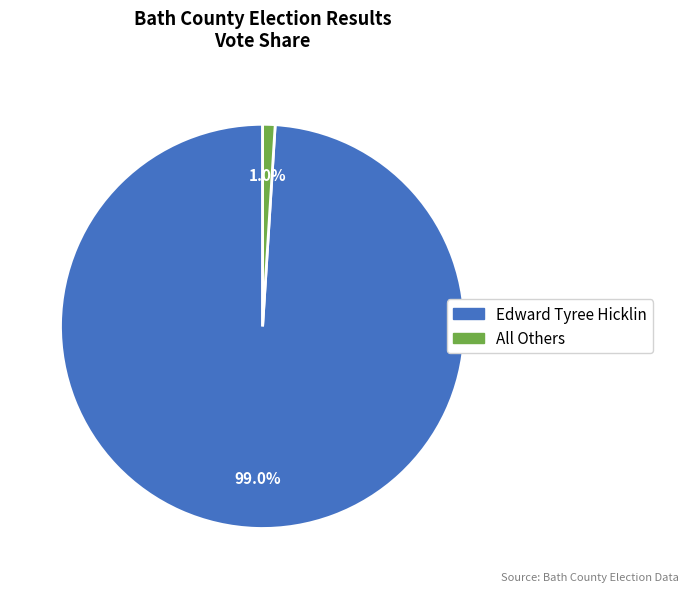

To the nearest percent, what is the average slice percentage?

50%